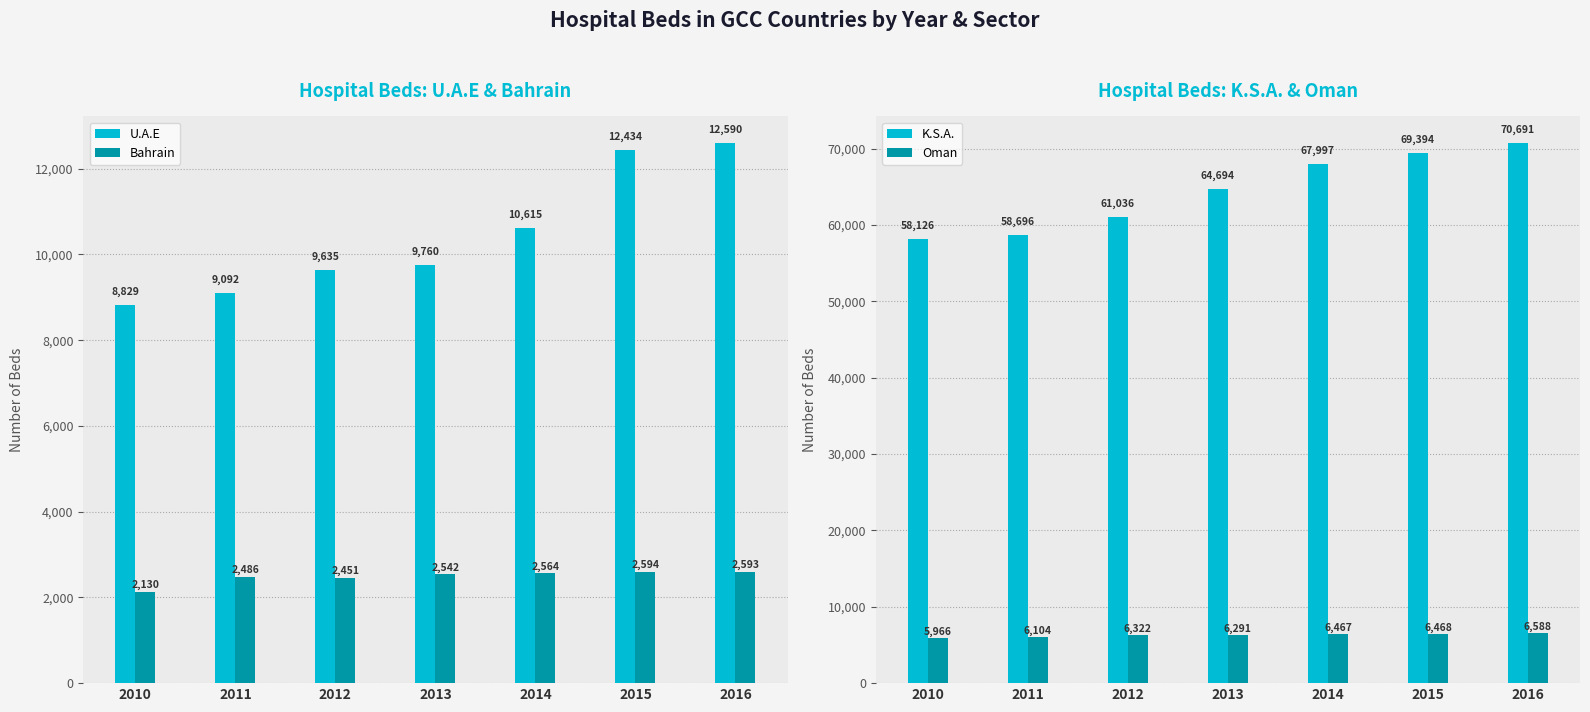

What is the maximum value shown in the chart?

70691